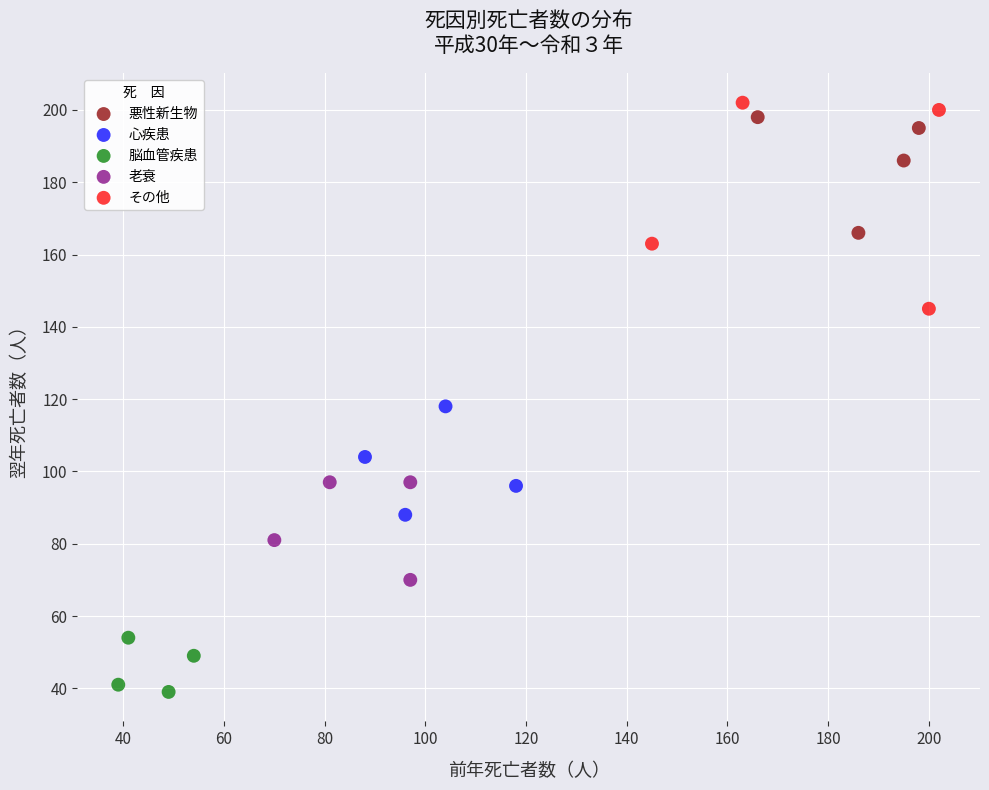

Which series has the largest Y range (max minus min)?

その他